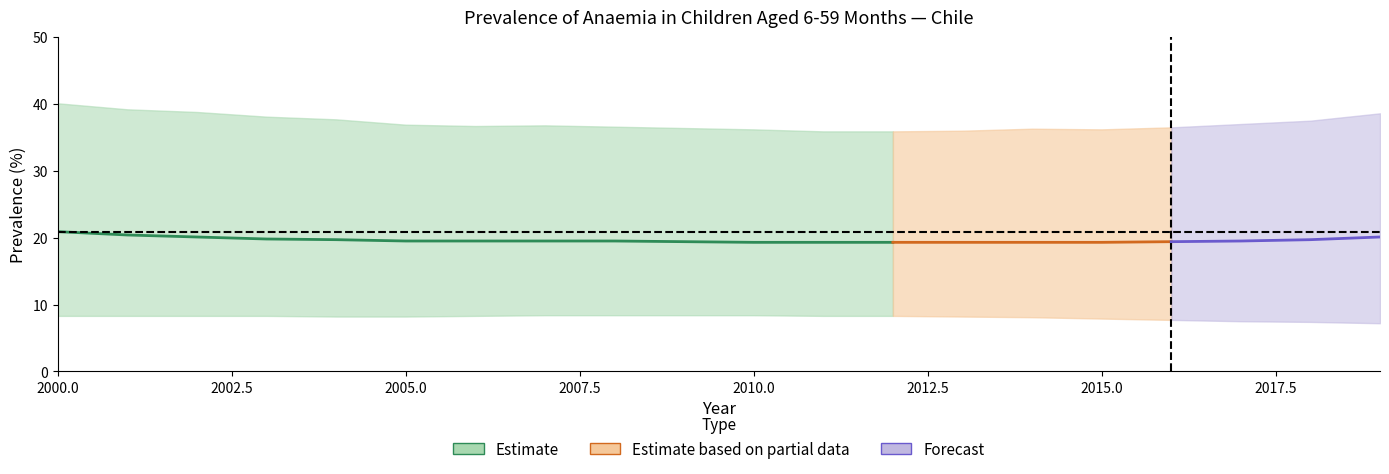

Where is Estimate_low nearest to the value 7?

2019